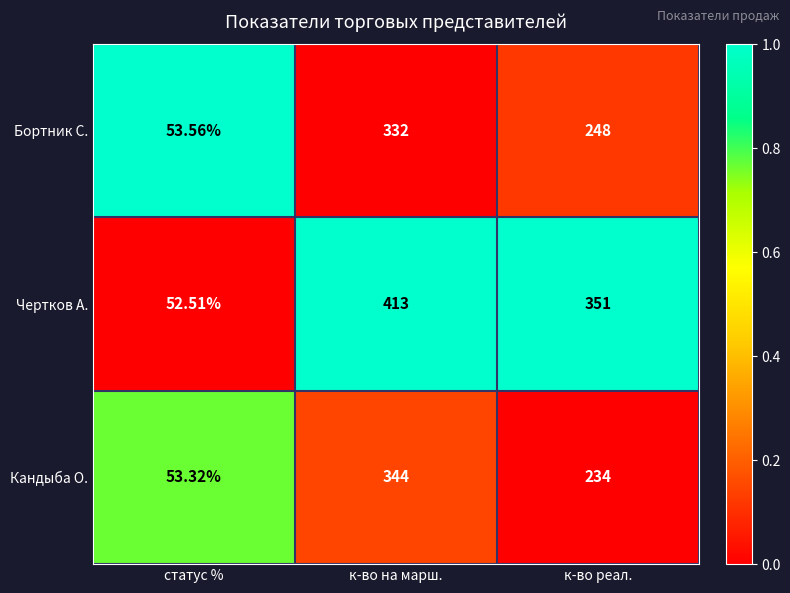

Rank the series by their maximum value, from lowest to highest.

Бортник С., Кандыба О., Чертков А.